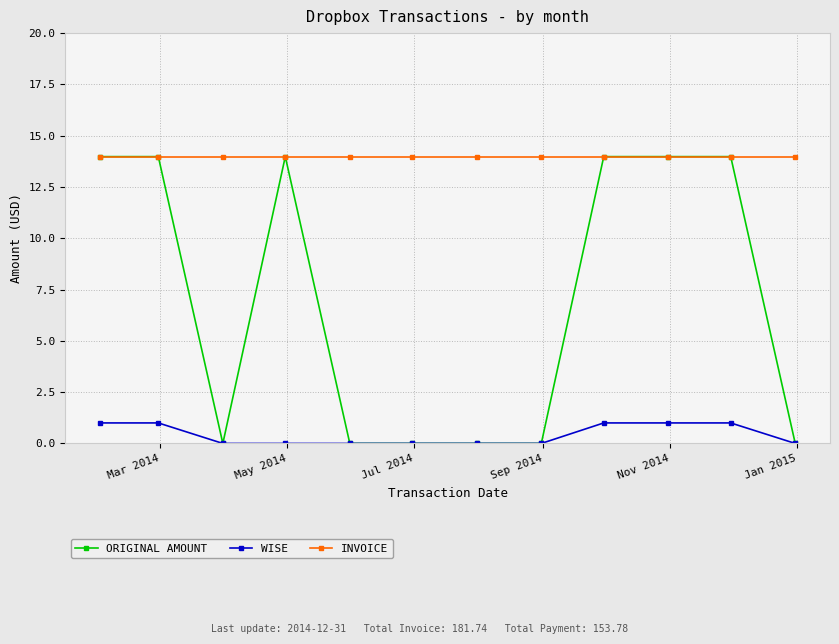

What is the highest value of the ORIGINAL AMOUNT series?

14.0